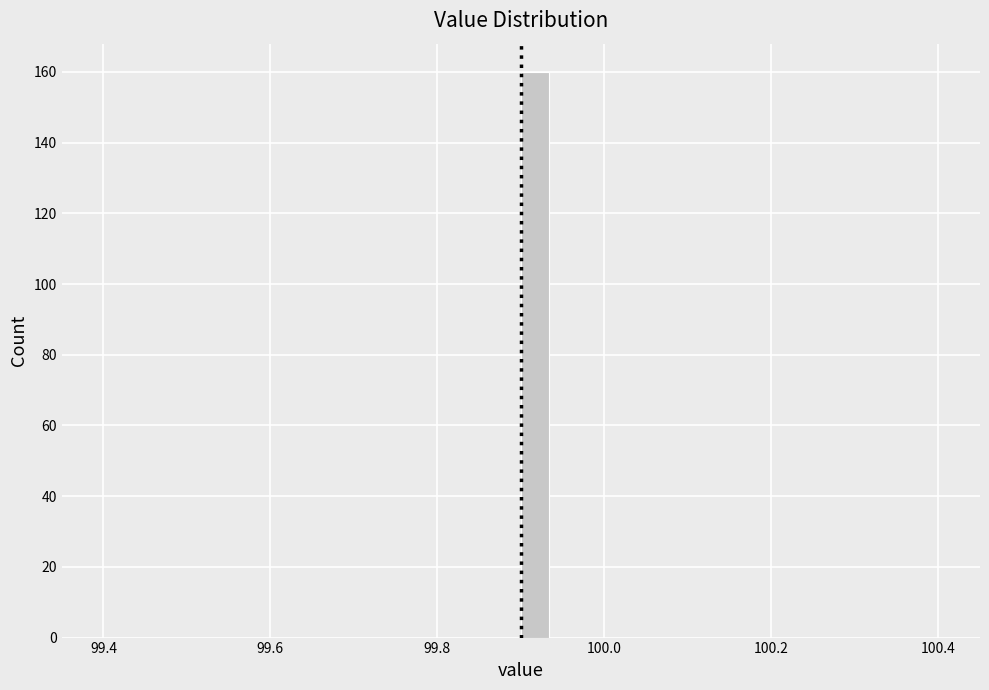

Read against the x-axis, roughly where is the centre of the tallest bar?

99.92